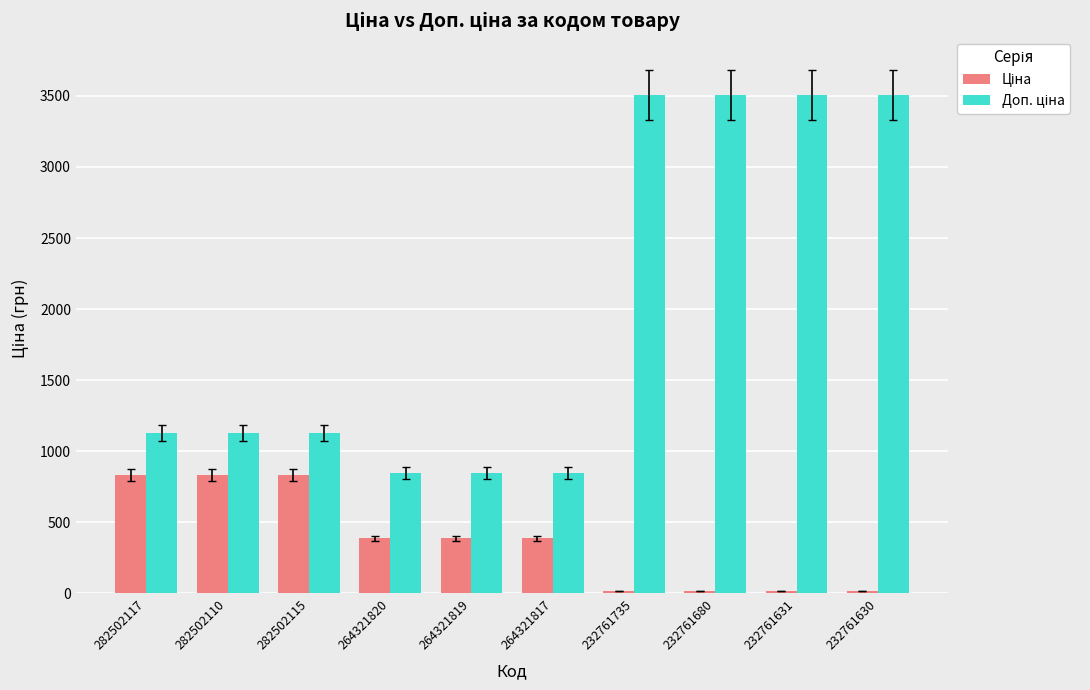

What is the total value across all series at 282502117?

1960.4